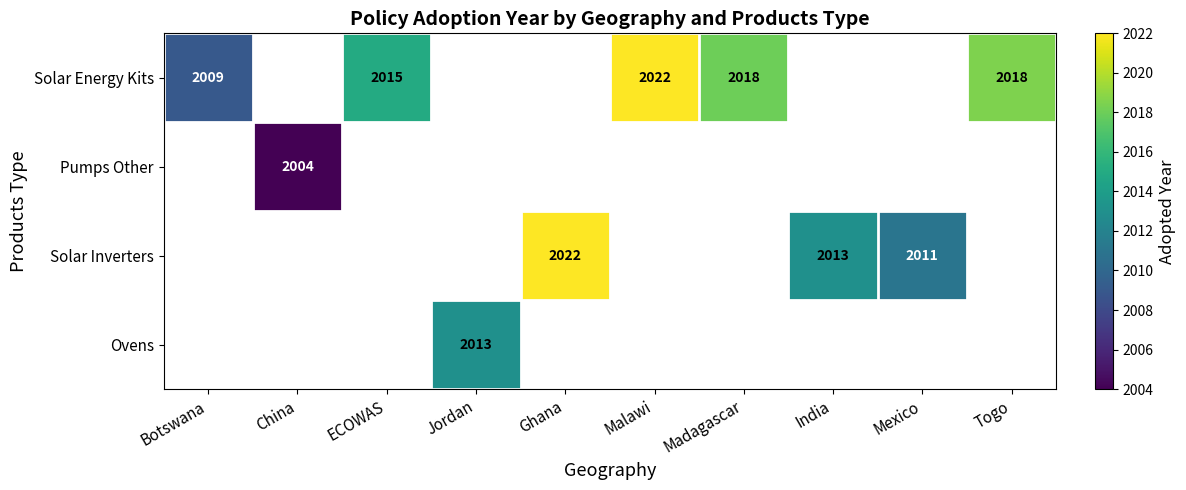

Which label corresponds to the smallest value in the chart?

China